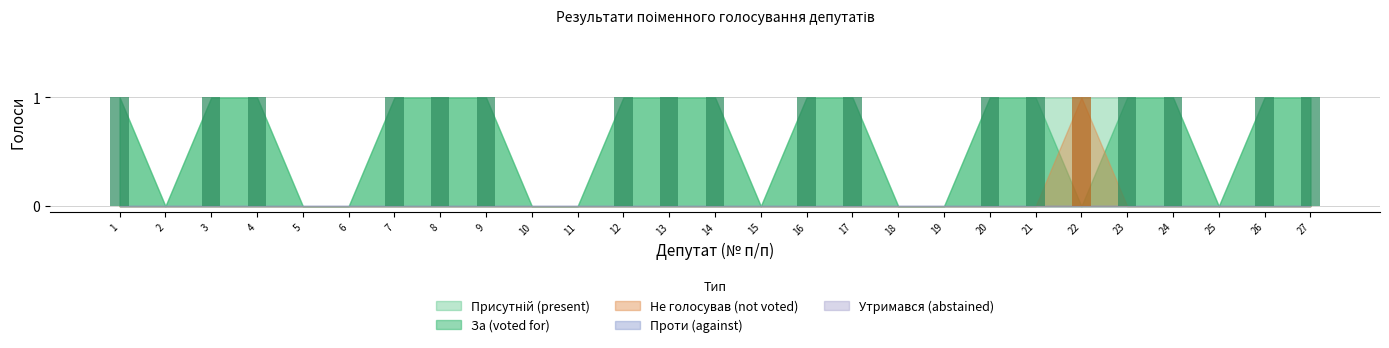

What is the difference between the Не голосував (not voted) values at 22 and 11?

1